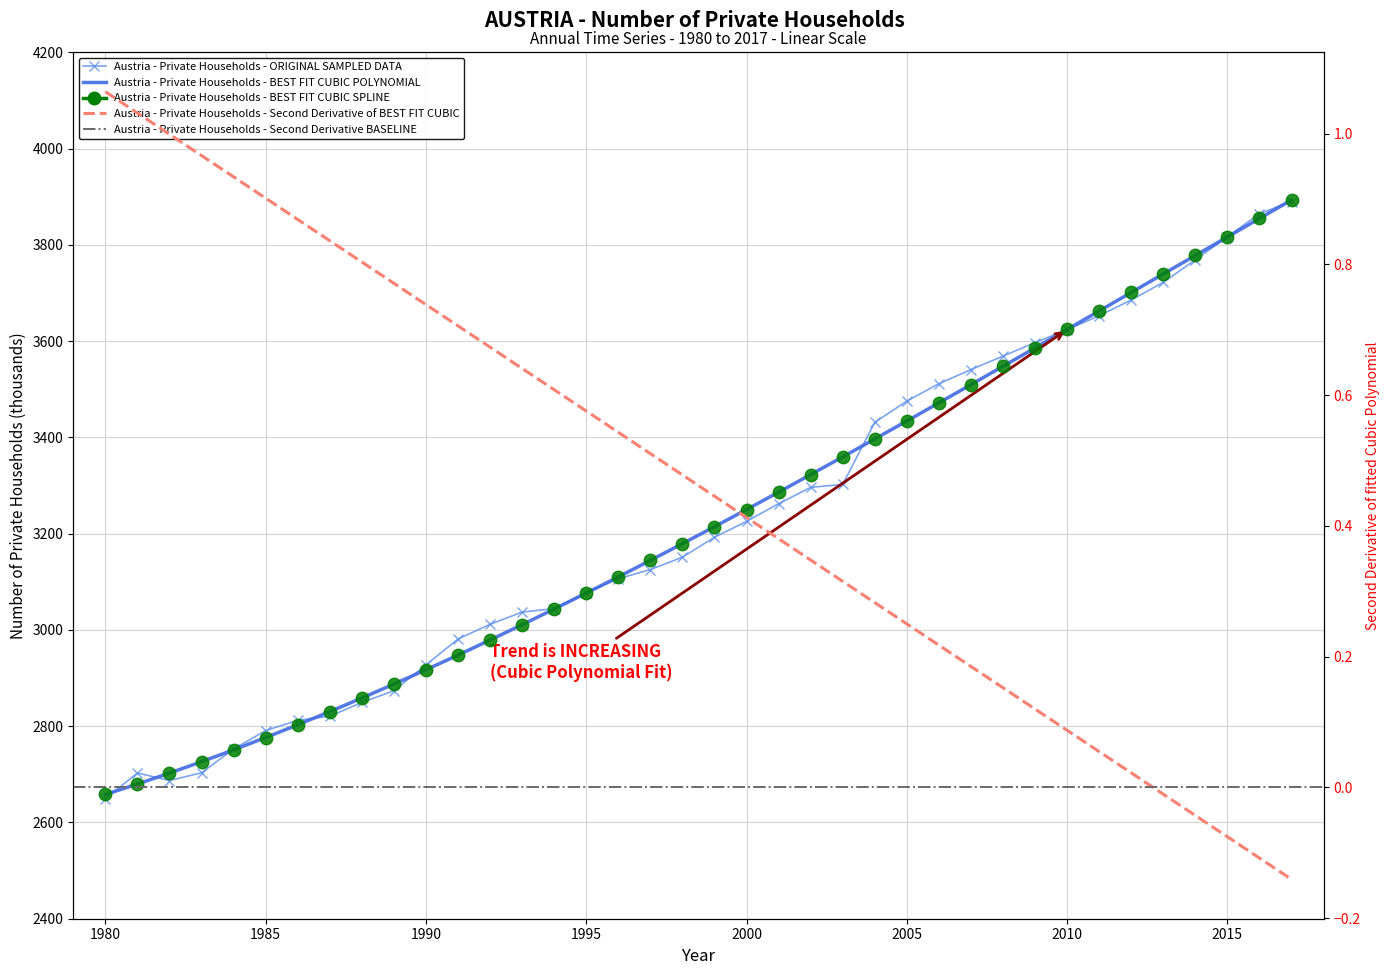

Rank the categories by value from lowest to highest.

1980, 1982, 1981, 1983, 1984, 1985, 1986, 1987, 1988, 1989, 1990, 1991, 1992, 1993, 1994, 1995, 1996, 1997, 1998, 1999, 2000, 2001, 2002, 2003, 2004, 2005, 2006, 2007, 2008, 2009, 2010, 2011, 2012, 2013, 2014, 2015, 2016, 2017